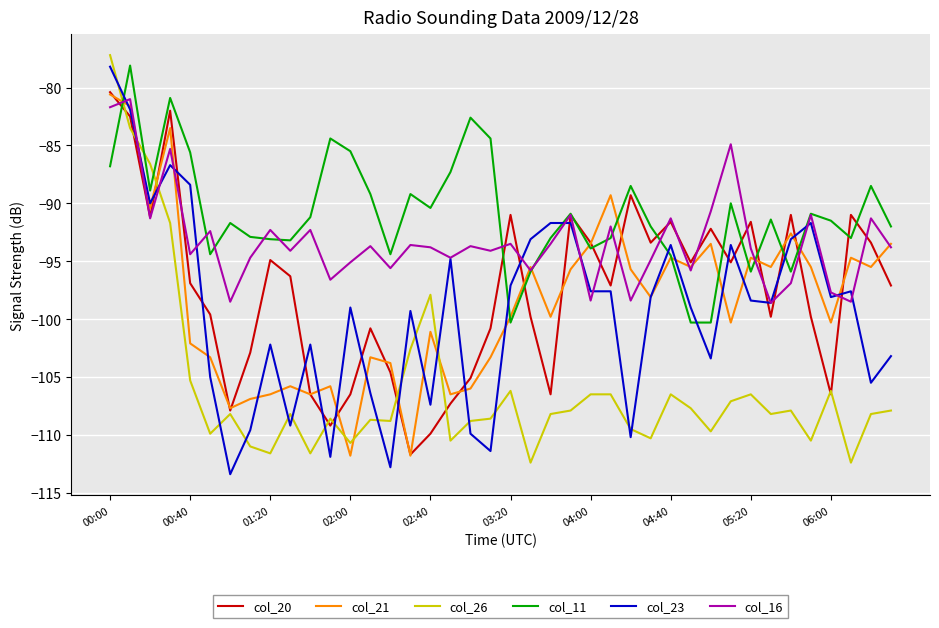

Which series ends up on top after the final intersection of col_16 and col_26?

col_16